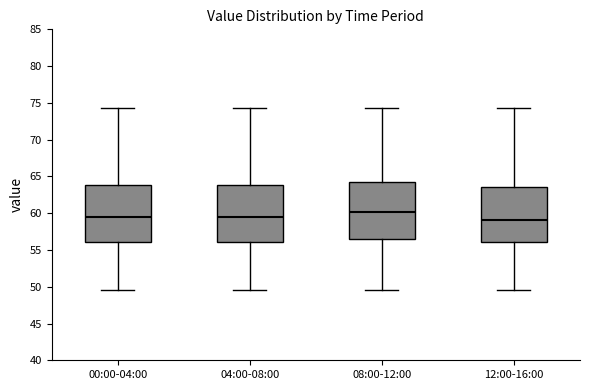

Reading left to right, read every box against the y-axis: the position of its median line, the range the box covers, and the ends of its whiskers. The values are not printed on the chart, so give them approximately, as read against the axis.

00:00-04:00: median 59.5, box 56.0 to 64.0, whiskers 49.5 to 74.5
04:00-08:00: median 59.5, box 56.0 to 64.0, whiskers 49.5 to 74.5
08:00-12:00: median 60.0, box 56.5 to 64.5, whiskers 49.5 to 74.5
12:00-16:00: median 59.0, box 56.0 to 63.5, whiskers 49.5 to 74.5